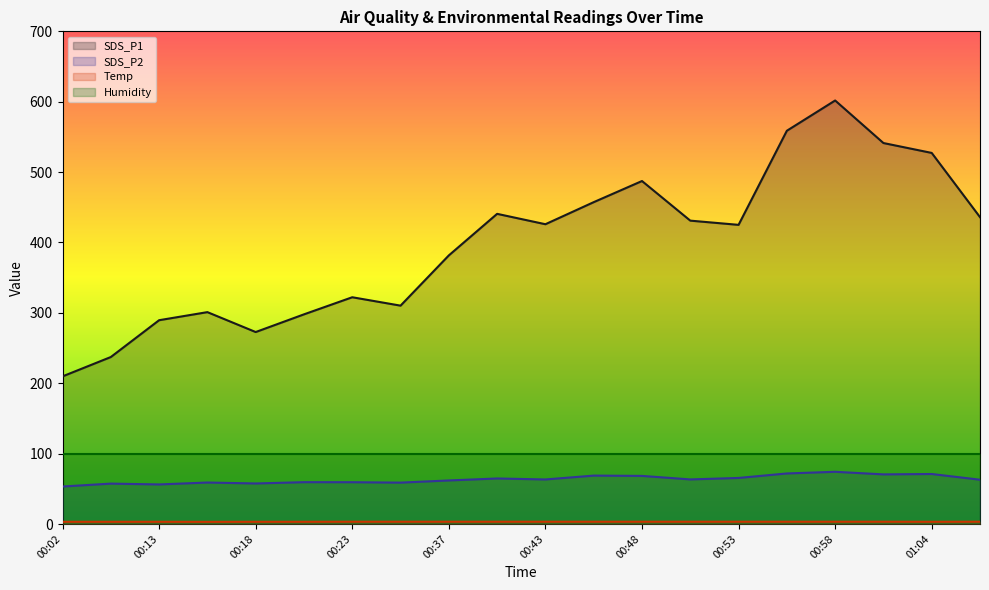

Reading left to right, extract all data points from this chart.

SDS_P1: 00:02=209.8	00:05=237.3	00:13=289.6	00:16=301.1	00:18=272.8	00:20=297.9	00:23=322.2	00:35=310.3	00:37=381.7	00:40=440.7	00:43=425.9	00:45=457.3	00:48=487.3	00:50=431.1	00:53=425.1	00:56=558.8	00:58=601.8	01:01=541.3	01:04=527.2	01:06=436.0
SDS_P2: 00:02=53.3	00:05=57.4	00:13=56.2	00:16=59.0	00:18=57.6	00:20=59.5	00:23=59.4	00:35=58.8	00:37=61.9	00:40=64.7	00:43=63.3	00:45=68.8	00:48=68.4	00:50=63.4	00:53=65.5	00:56=71.8	00:58=74.2	01:01=70.5	01:04=71.1	01:06=63.0
Temp: 00:02=3.2	00:05=3.2	00:13=3.2	00:16=3.1	00:18=3.2	00:20=3.2	00:23=3.3	00:35=3.3	00:37=3.3	00:40=3.3	00:43=3.3	00:45=3.3	00:48=3.3	00:50=3.3	00:53=3.3	00:56=3.3	00:58=3.3	01:01=3.3	01:04=3.2	01:06=3.3